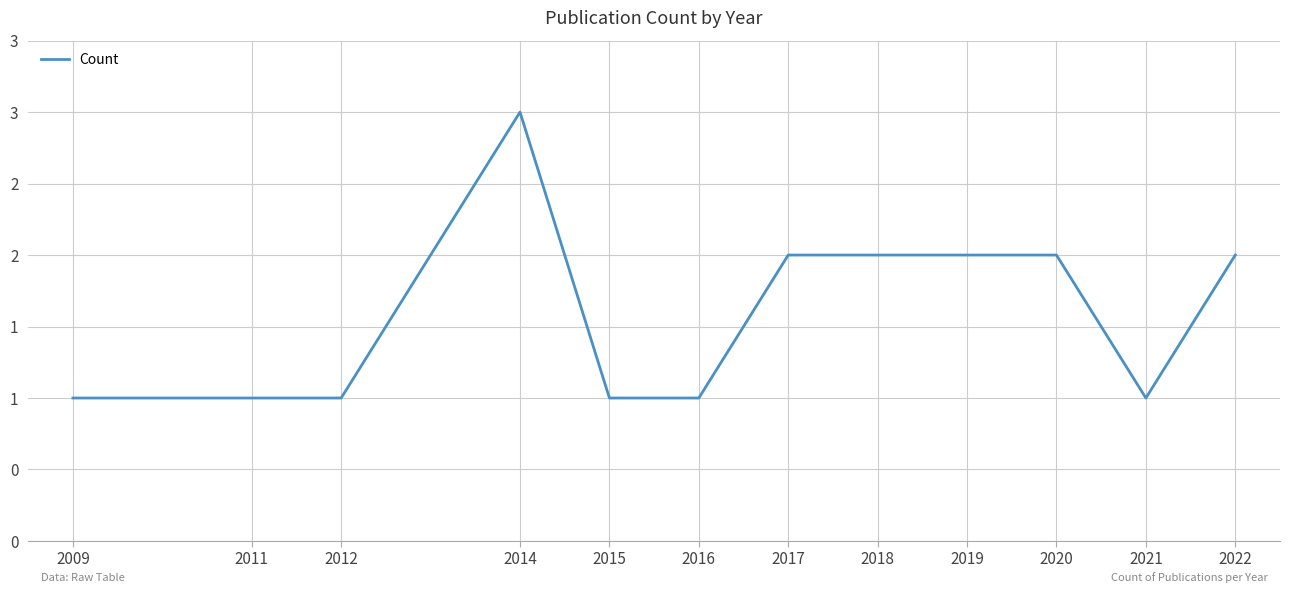

Reading left to right, list all the values displayed in this chart.

2009=1	2011=1	2012=1	2014=3	2015=1	2016=1	2017=2	2018=2	2019=2	2020=2	2021=1	2022=2